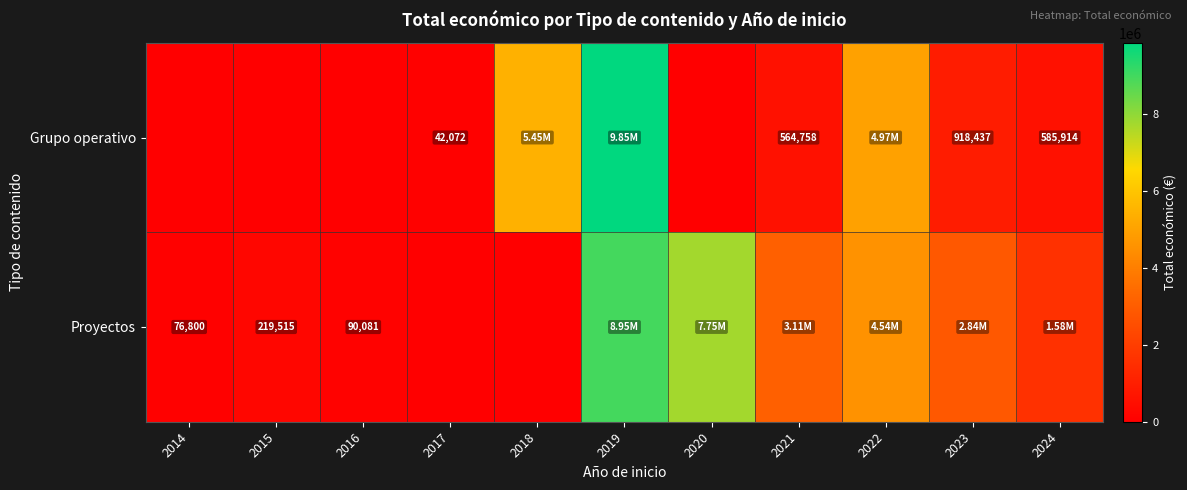

What is the difference between the Grupo operativo values at 2021 and 2023?

353679